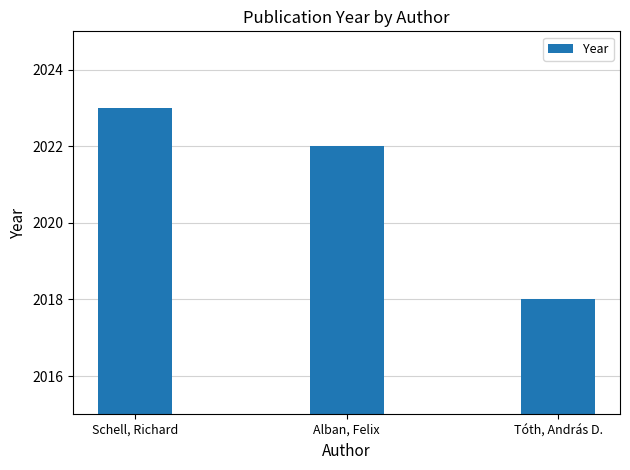

What is the minimum value shown in the chart?

2018